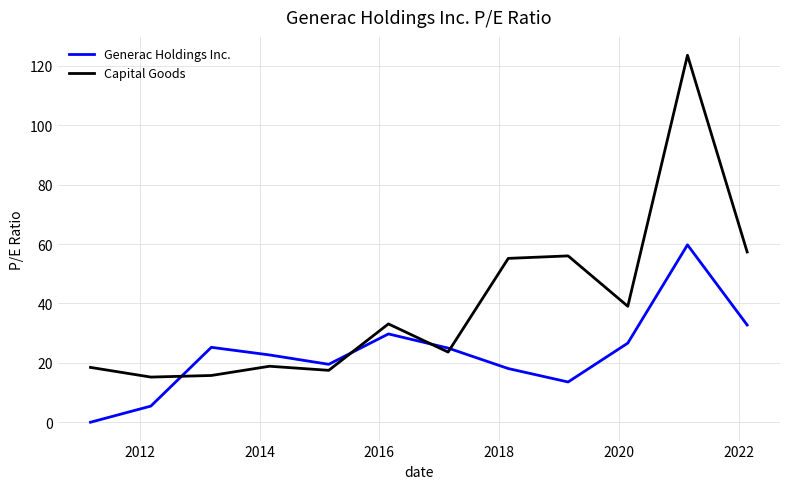

Which series has the largest total across all categories?

Capital Goods